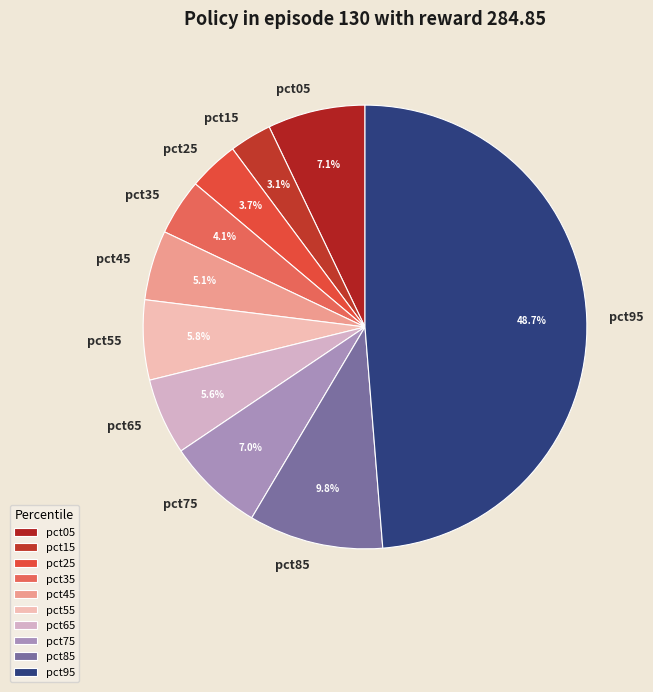

What is the smallest slice in the pie chart?

pct15